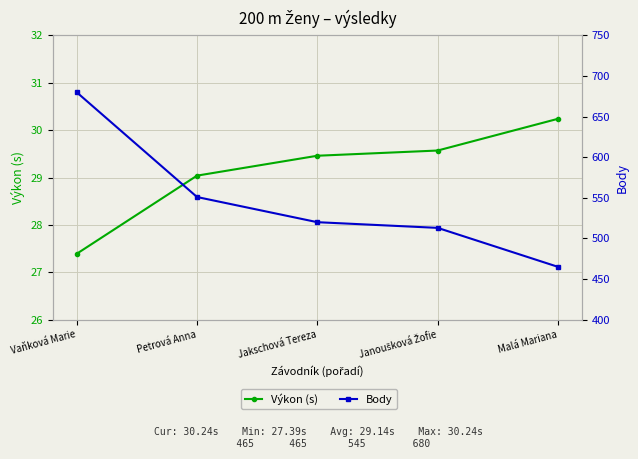

What is the greatest value displayed?

680.0